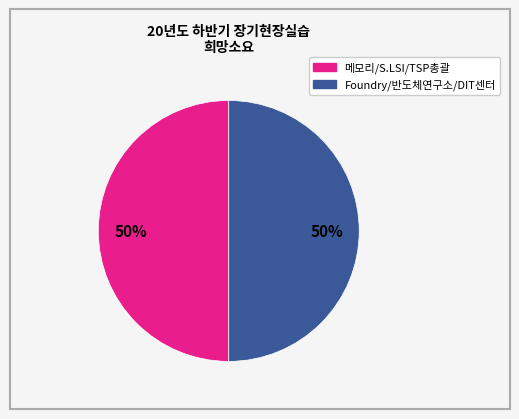

To the nearest percent, what is the average slice percentage?

50%